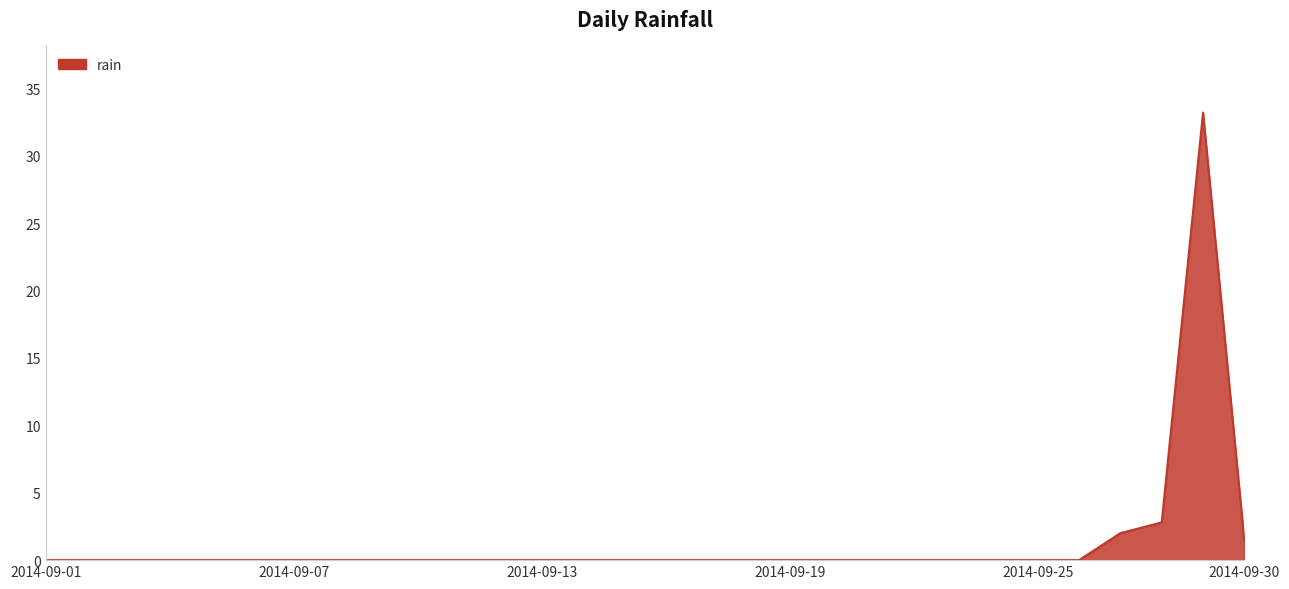

What is the difference between the maximum and minimum values?

33.2